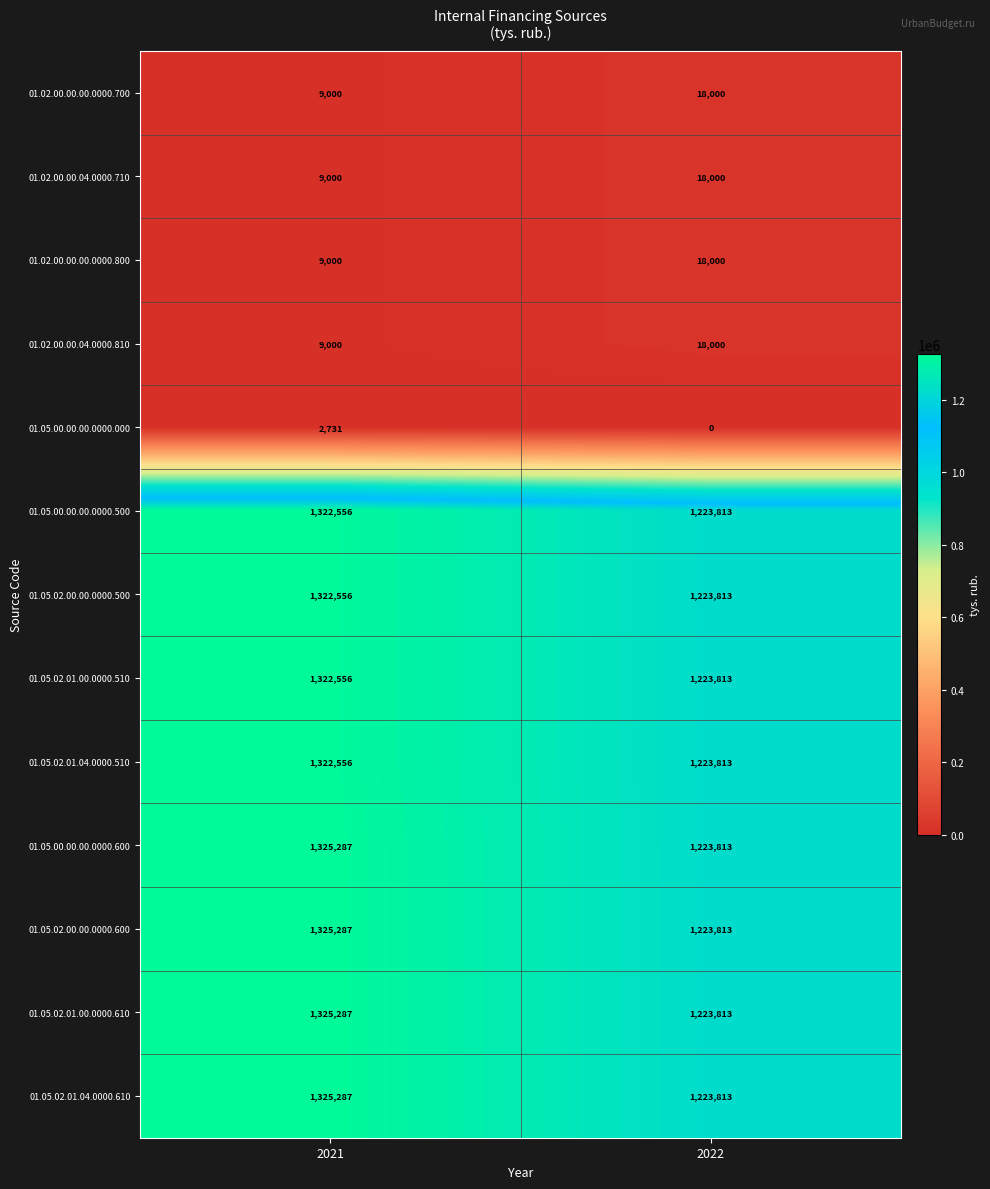

Count the number of categories in the chart.

2